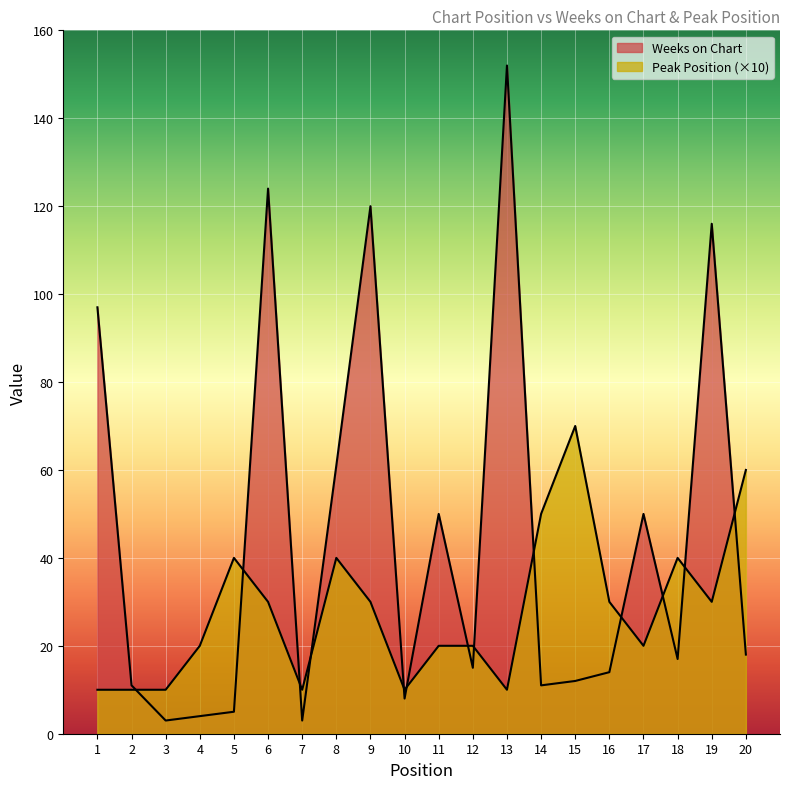

The Weeks on Chart series shows 4 at 4. True or false?

True